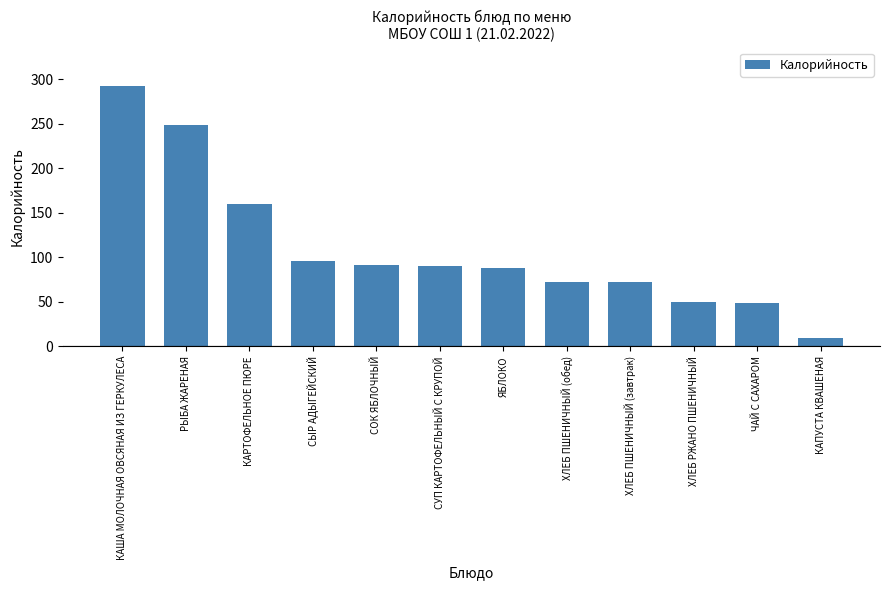

What is the ratio of the value at КАПУСТА КВАШЕНАЯ to the value at СОК ЯБЛОЧНЫЙ?

0.1